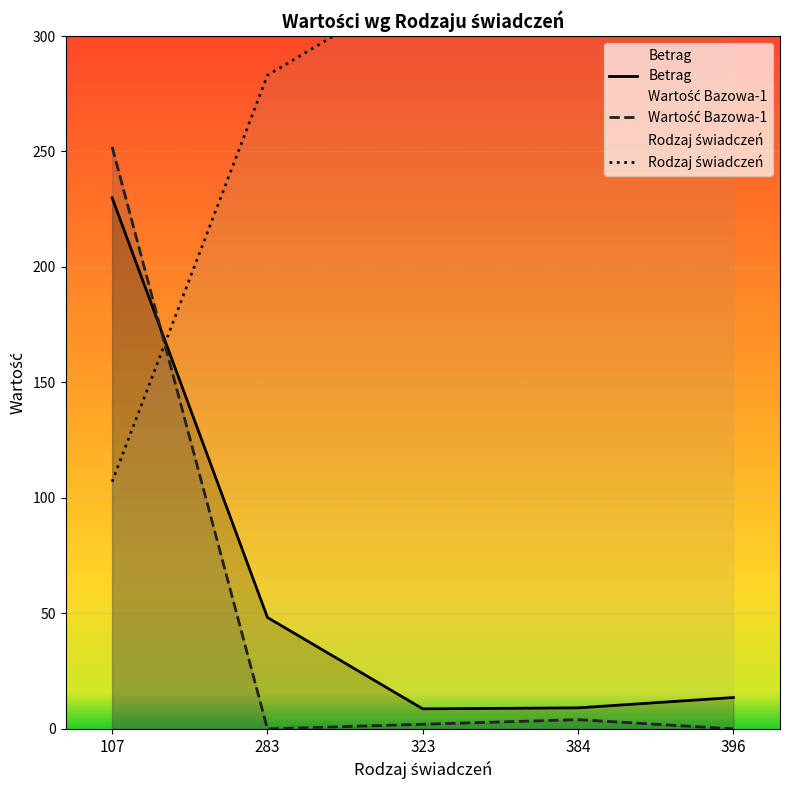

At which label does Wartość Bazowa-1 reach its peak?

107